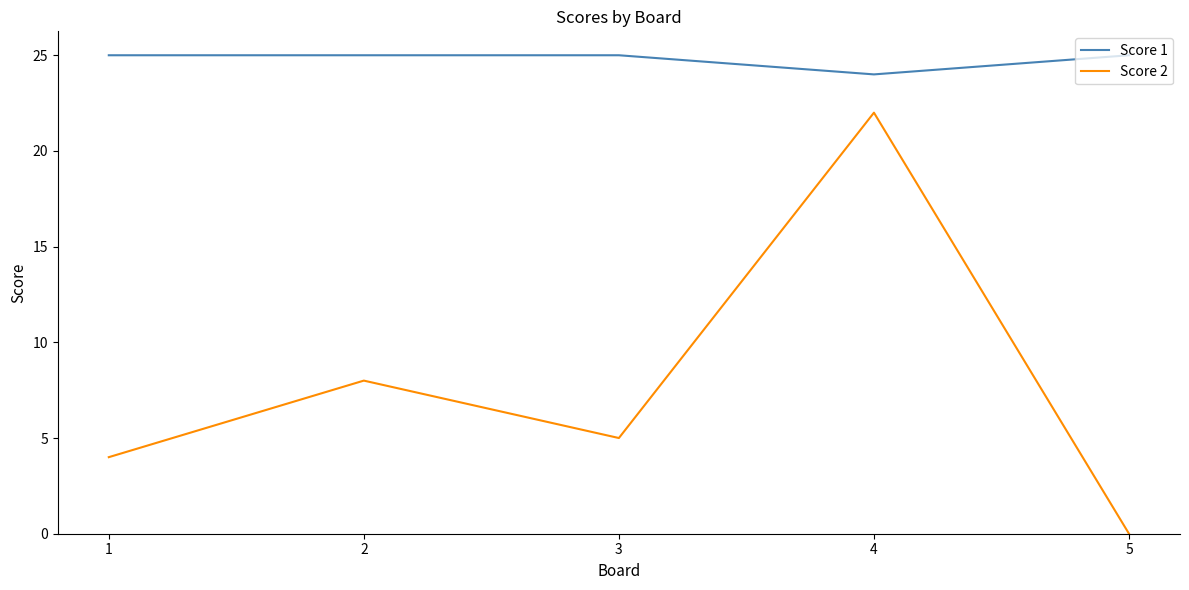

At 4, list the series in order from largest to smallest.

Score 1, Score 2